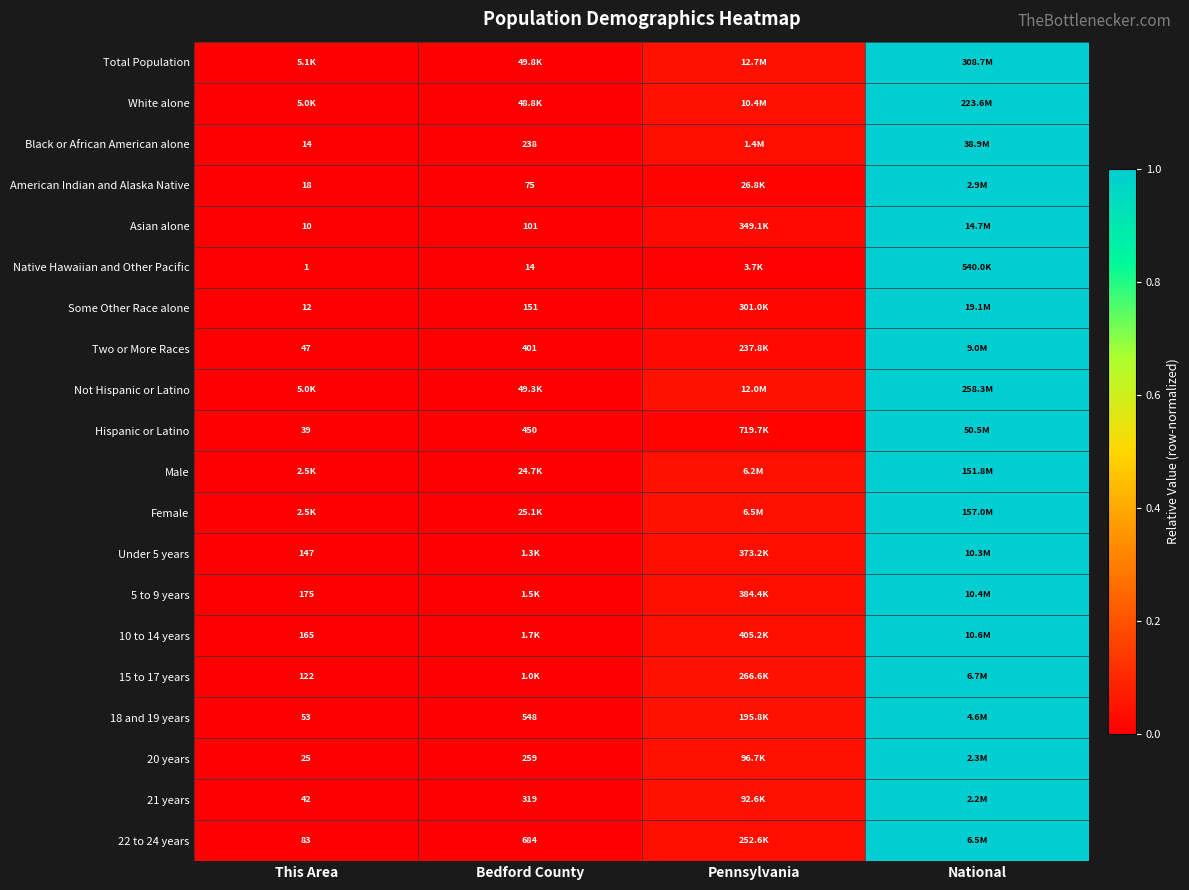

Is the value of 18 and 19 years at This Area greater than the value of 5 to 9 years at This Area?

No